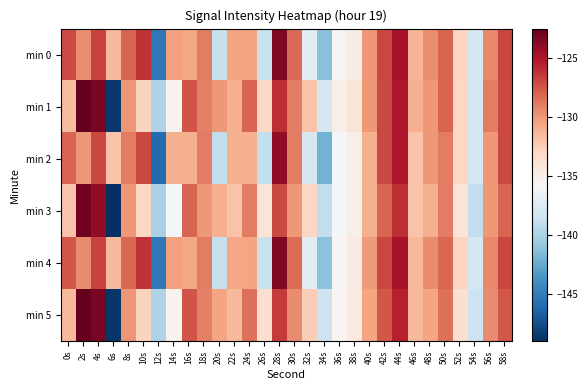

Reading left to right, what are all the values shown in this chart?

min 0: 0s=-127.1	2s=-129.5	4s=-126.8	6s=-131.5	8s=-128.1	10s=-126.2	12s=-145.2	14s=-130.3	16s=-130.6	18s=-129.0	20s=-138.8	22s=-130.6	24s=-130.5	26s=-138.7	28s=-123.5	30s=-128.3	32s=-137.2	34s=-141.2	36s=-135.4	38s=-134.7	40s=-130.1	42s=-126.9	44s=-124.8	46s=-131.3	48s=-129.5	50s=-128.1	52s=-132.9	54s=-138.0	56s=-129.4	58s=-126.9
min 1: 0s=-131.5	2s=-122.5	4s=-123.2	6s=-148.6	8s=-129.9	10s=-132.8	12s=-139.8	14s=-135.3	16s=-127.4	18s=-129.1	20s=-130.0	22s=-131.0	24s=-128.0	26s=-133.0	28s=-126.0	30s=-129.0	32s=-132.0	34s=-138.0	36s=-135.0	38s=-134.0	40s=-130.0	42s=-127.0	44s=-125.0	46s=-131.0	48s=-130.0	50s=-128.0	52s=-133.0	54s=-138.0	56s=-129.0	58s=-127.0
min 2: 0s=-128.0	2s=-130.0	4s=-127.0	6s=-132.0	8s=-129.0	10s=-127.0	12s=-146.0	14s=-131.0	16s=-131.0	18s=-129.0	20s=-139.0	22s=-131.0	24s=-131.0	26s=-139.0	28s=-124.0	30s=-129.0	32s=-138.0	34s=-142.0	36s=-136.0	38s=-135.0	40s=-131.0	42s=-127.0	44s=-125.0	46s=-132.0	48s=-130.0	50s=-129.0	52s=-133.0	54s=-138.0	56s=-130.0	58s=-127.0
min 3: 0s=-132.0	2s=-123.0	4s=-124.0	6s=-149.0	8s=-130.0	10s=-133.0	12s=-140.0	14s=-136.0	16s=-128.0	18s=-130.0	20s=-131.0	22s=-132.0	24s=-129.0	26s=-134.0	28s=-127.0	30s=-130.0	32s=-133.0	34s=-139.0	36s=-136.0	38s=-135.0	40s=-131.0	42s=-128.0	44s=-126.0	46s=-132.0	48s=-131.0	50s=-129.0	52s=-134.0	54s=-139.0	56s=-130.0	58s=-128.0
min 4: 0s=-127.5	2s=-129.5	4s=-126.8	6s=-131.5	8s=-128.1	10s=-126.2	12s=-145.2	14s=-130.3	16s=-130.6	18s=-129.0	20s=-138.8	22s=-130.6	24s=-130.5	26s=-138.7	28s=-123.5	30s=-128.3	32s=-137.2	34s=-141.2	36s=-135.4	38s=-134.7	40s=-130.1	42s=-126.9	44s=-124.8	46s=-131.3	48s=-129.5	50s=-128.1	52s=-132.9	54s=-138.0	56s=-129.4	58s=-126.9
min 5: 0s=-131.5	2s=-122.5	4s=-123.2	6s=-148.6	8s=-129.9	10s=-132.8	12s=-139.8	14s=-135.3	16s=-127.4	18s=-129.1	20s=-130.5	22s=-131.5	24s=-128.5	26s=-133.5	28s=-126.5	30s=-129.5	32s=-132.5	34s=-138.5	36s=-135.5	38s=-134.5	40s=-130.5	42s=-127.5	44s=-125.5	46s=-131.5	48s=-130.5	50s=-128.5	52s=-133.5	54s=-138.5	56s=-129.5	58s=-127.5